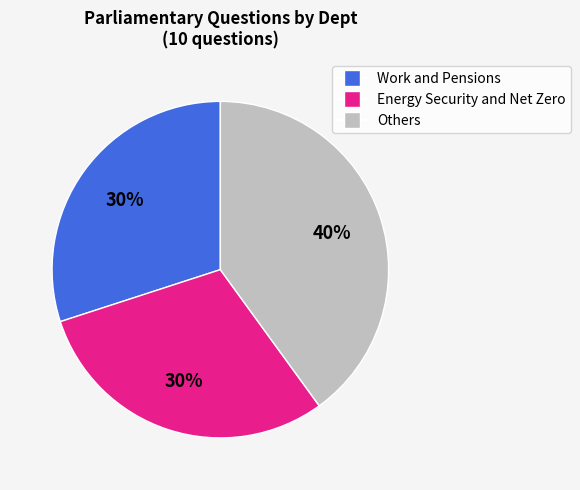

To the nearest percent, what is the average slice percentage?

33%